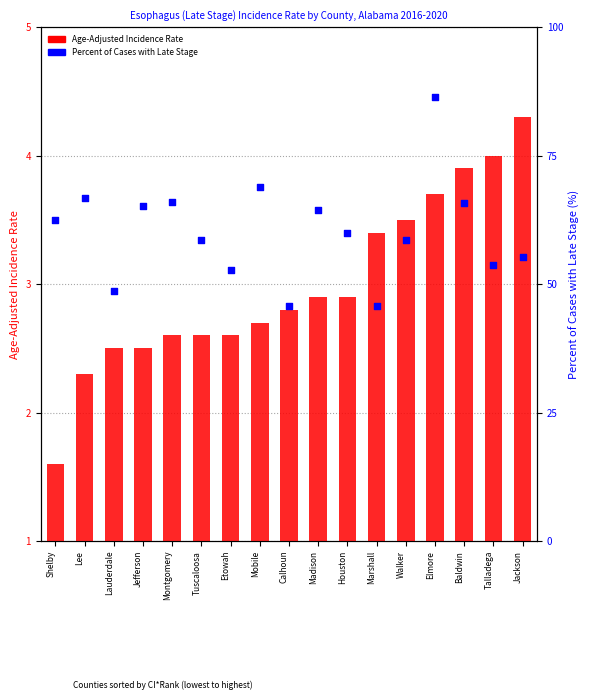

Which series contains the lowest Y value?

Age-Adjusted Incidence Rate